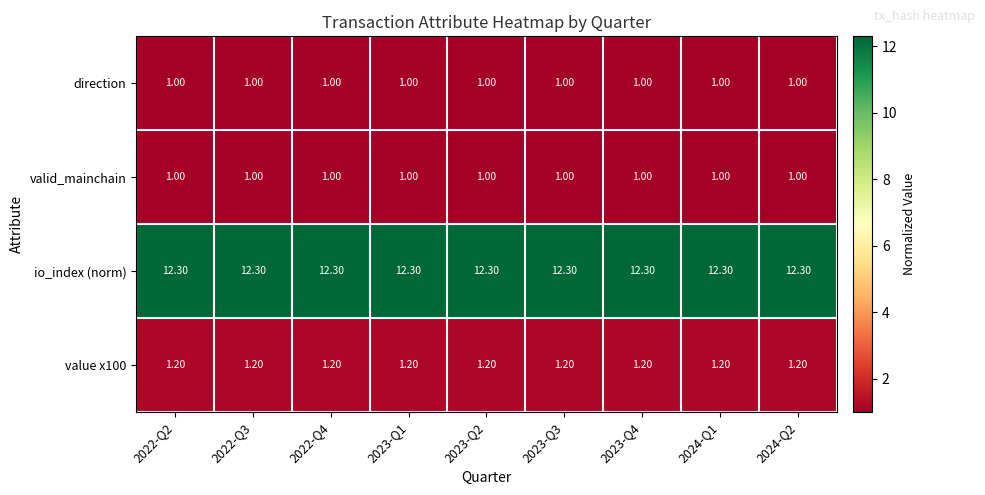

What is the spread (max minus min) of values at 2022-Q2?

11.3